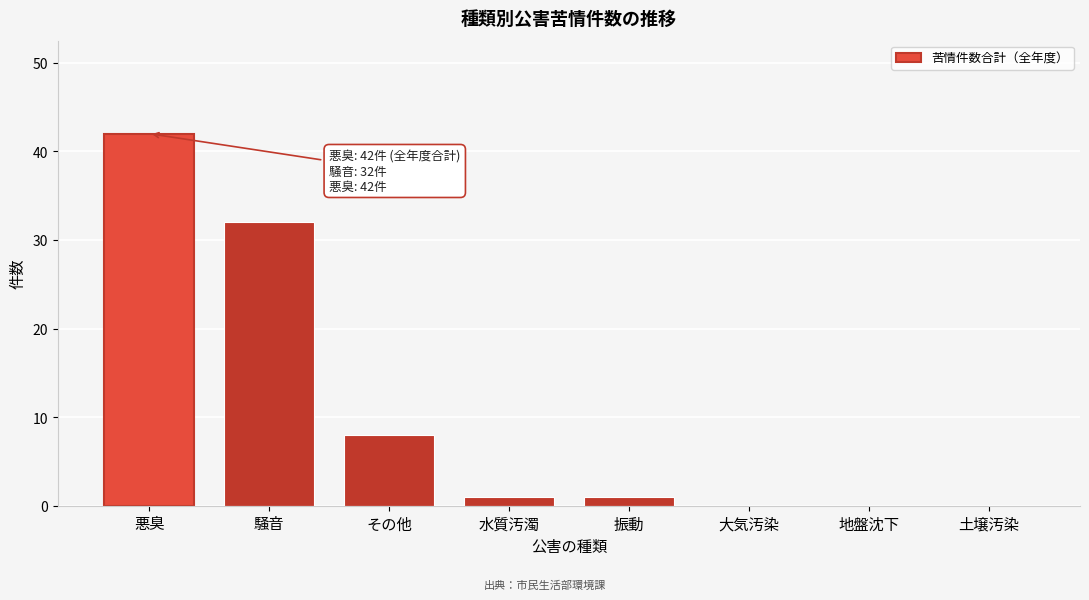

Reading right to left, list all the values displayed in this chart.

土壌汚染=0	地盤沈下=0	大気汚染=0	振動=1	水質汚濁=1	その他=8	騒音=32	悪臭=42